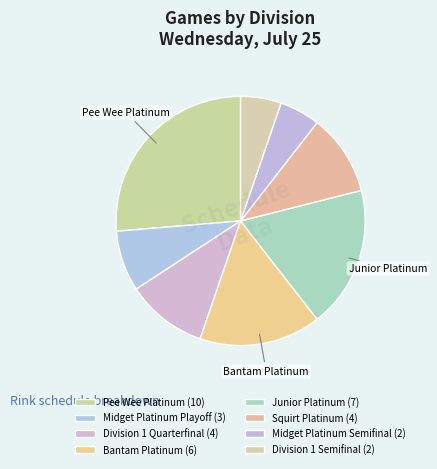

What is the change in value from Junior Platinum to Squirt Platinum?

-3